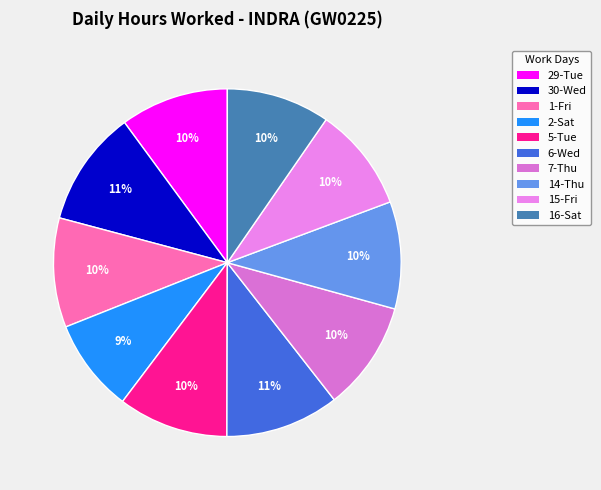

What is the ratio of the value at 2-Sat to the value at 7-Thu?

0.9